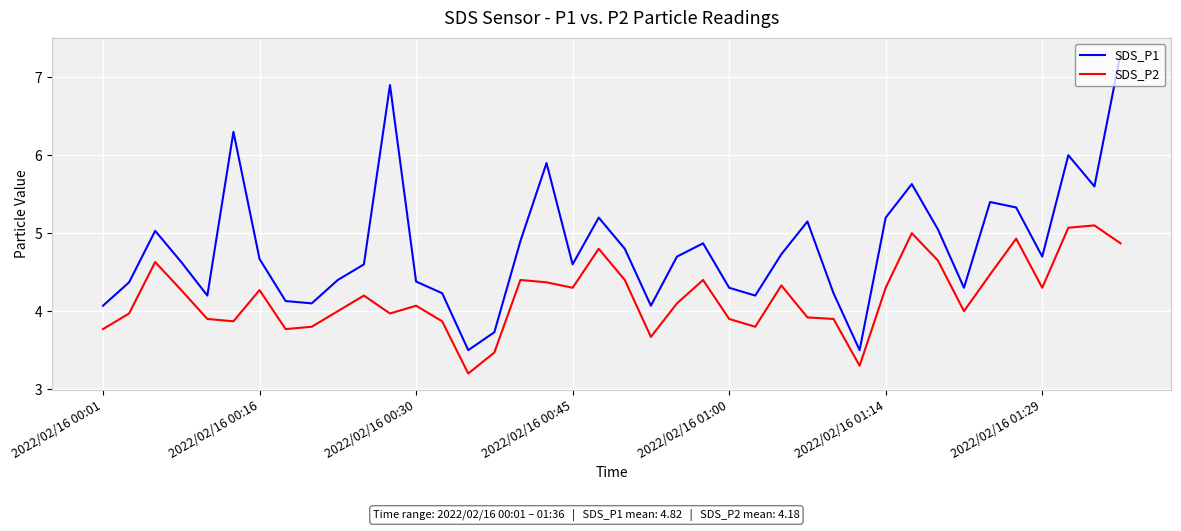

List the series in order of their peak value, lowest first.

SDS_P2, SDS_P1